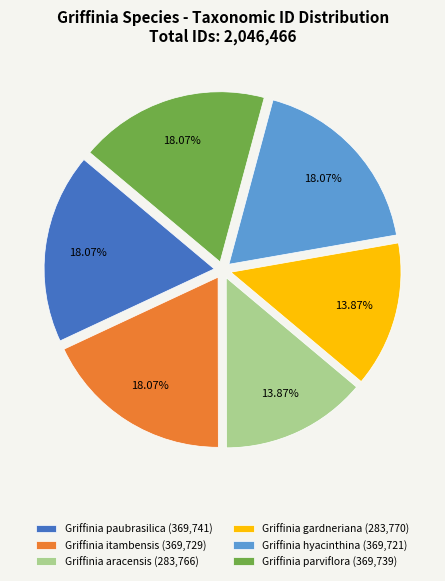

What percentage do Griffinia paubrasilica and Griffinia itambensis together represent?

36.1%